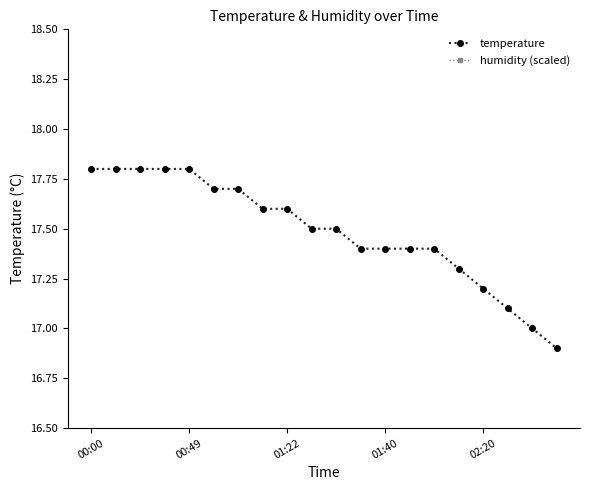

True or false: temperature and humidity (scaled) intersect in this chart.

False